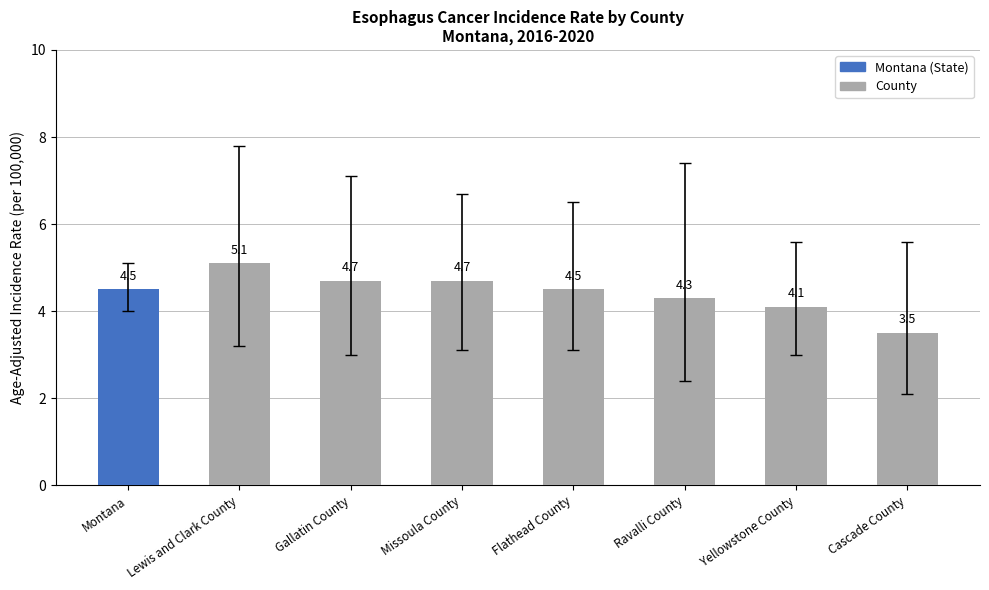

How many bars are there in total?

8